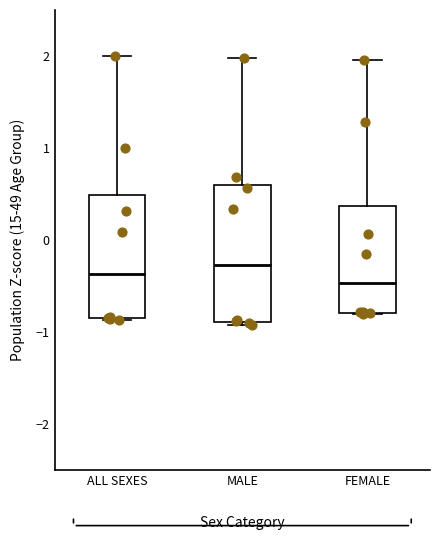

Reading left to right, transcribe this box plot: for each box, give where its median line is, the range the box spans, and where its two whiskers end, as read against the y-axis. The values are not printed on the chart, so give them approximately, as read against the axis.

ALL SEXES: median -0.4, box -0.8 to 0.5, whiskers -0.9 to 2.0
MALE: median -0.3, box -0.9 to 0.6, whiskers -0.9 (just below the box's lower edge) to 2.0
FEMALE: median -0.5, box -0.8 to 0.4, whiskers -0.8 to 2.0